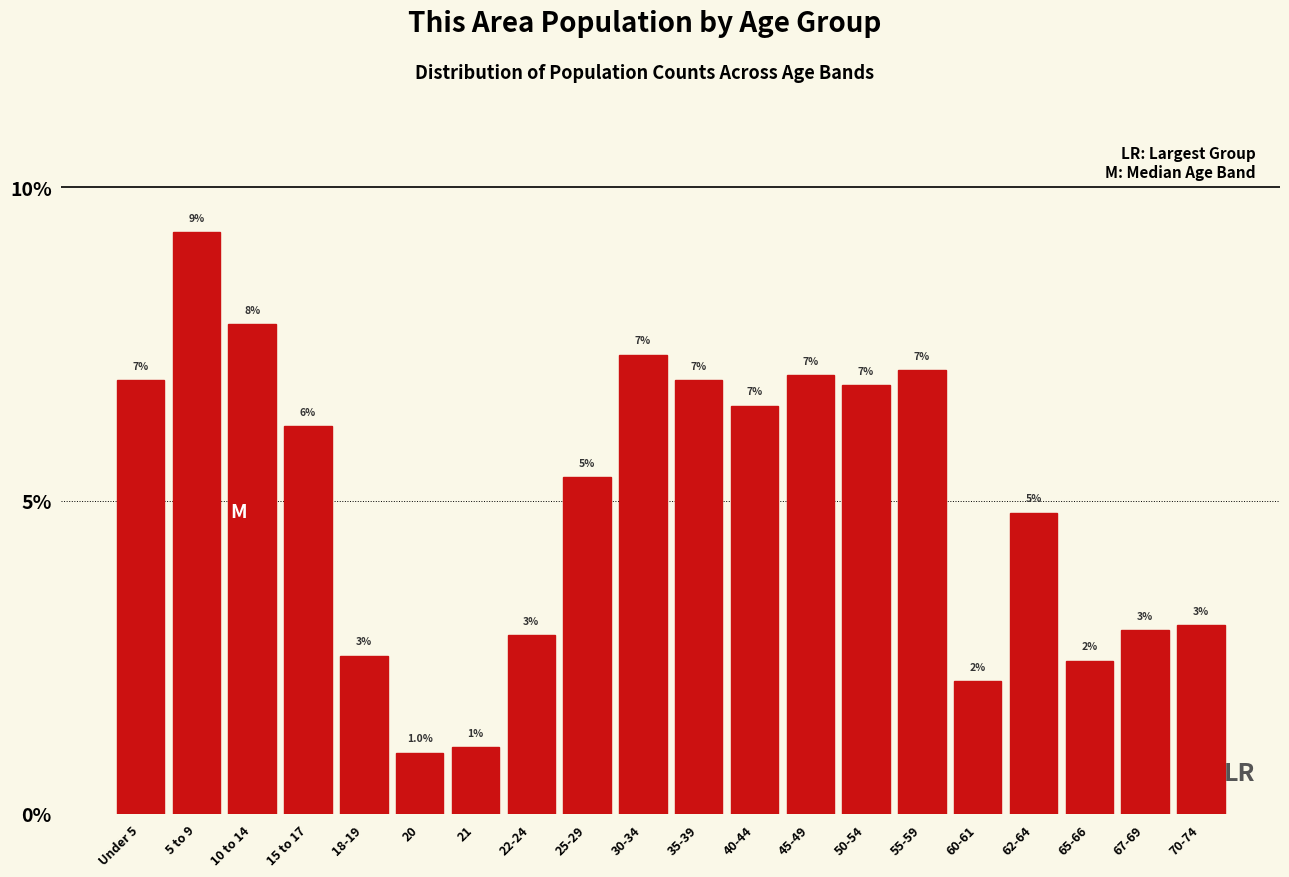

The chart shows a value of 3.5 at 40-44. True or false?

False